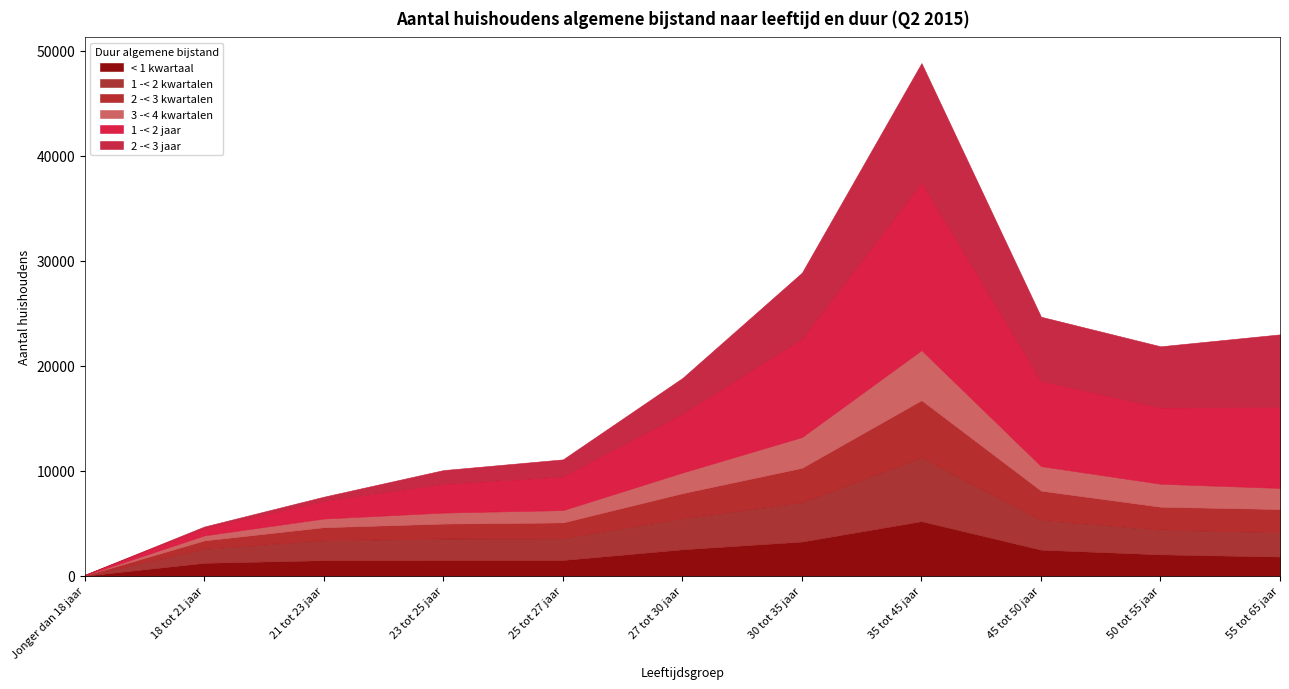

How many interior local valleys does the 2 -< 3 jaar series have?

1